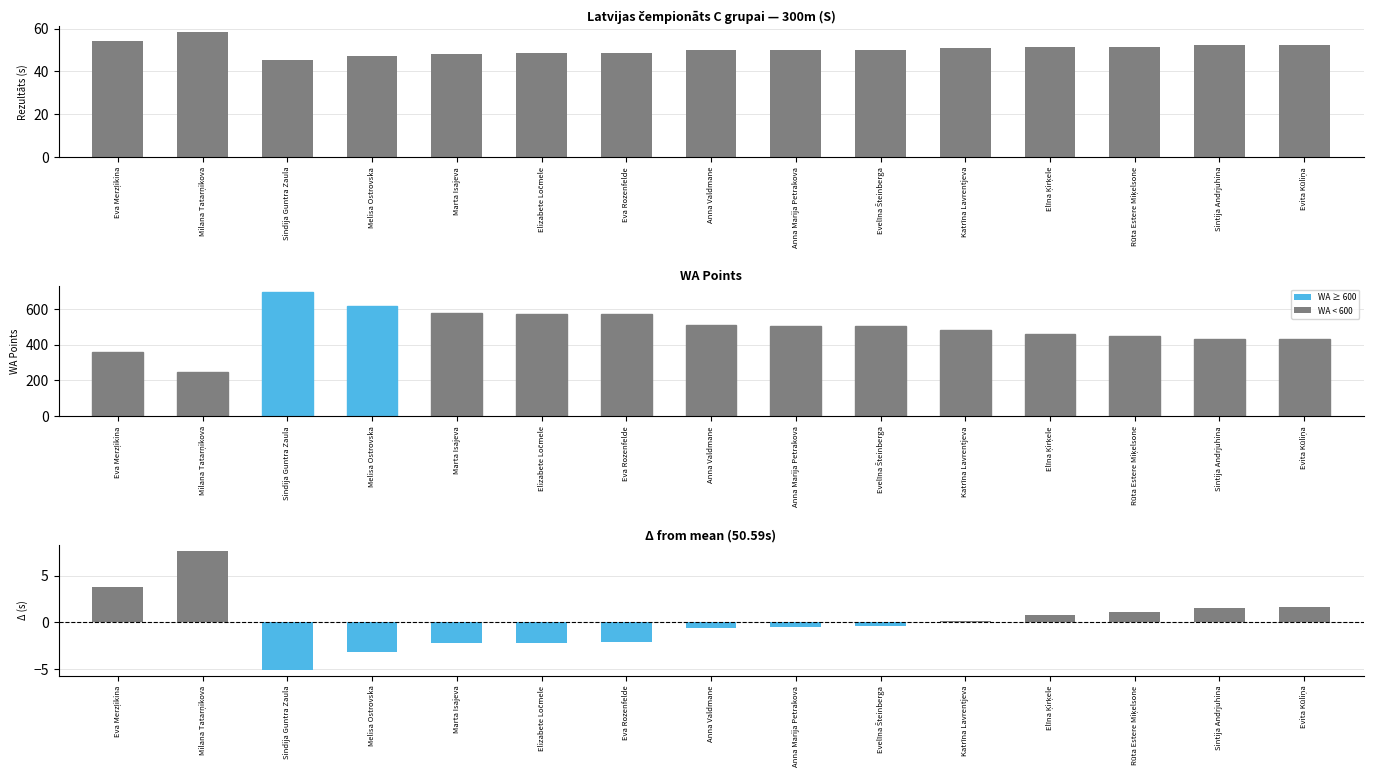

What is the total value across all series at Milana Tatarņikova?

311.9